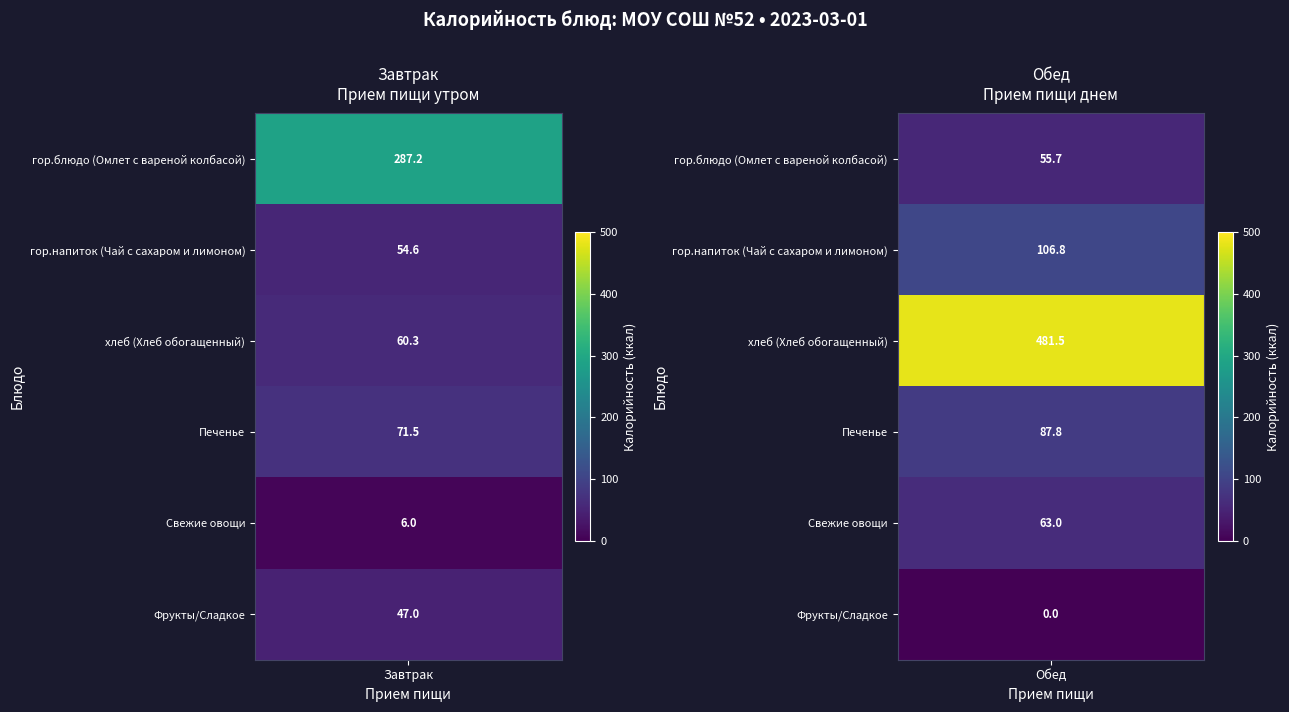

Reading left to right, list all the values displayed in this chart.

Завтрак: 0=287.2	1=54.6	2=60.3	3=71.5	4=6.0	5=47.0
Обед: 0=55.7	1=106.8	2=481.5	3=87.8	4=63.0	5=0.0